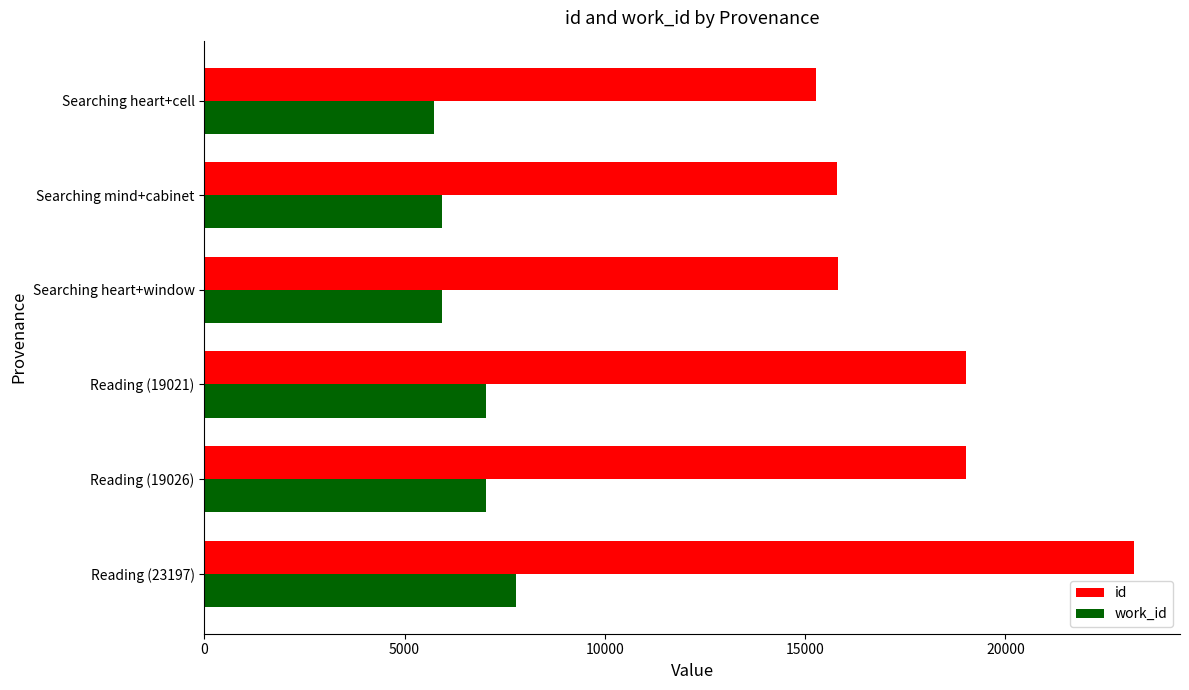

How many series are shown in this chart?

2